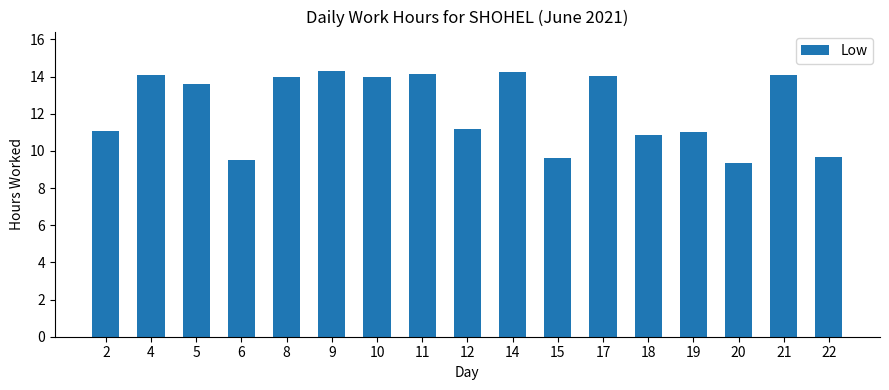

Between 11 and 5, which is larger?

11